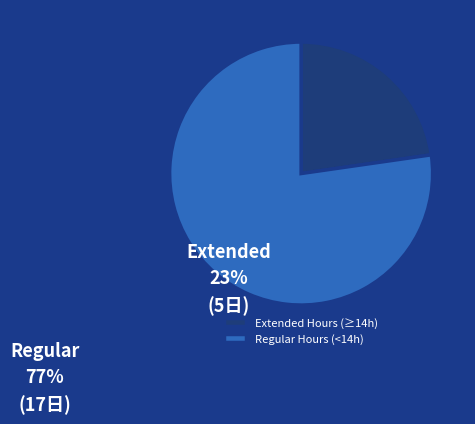

Combined, do Extended Hours (≥14h) and Regular Hours (<14h) account for over 50%?

Yes